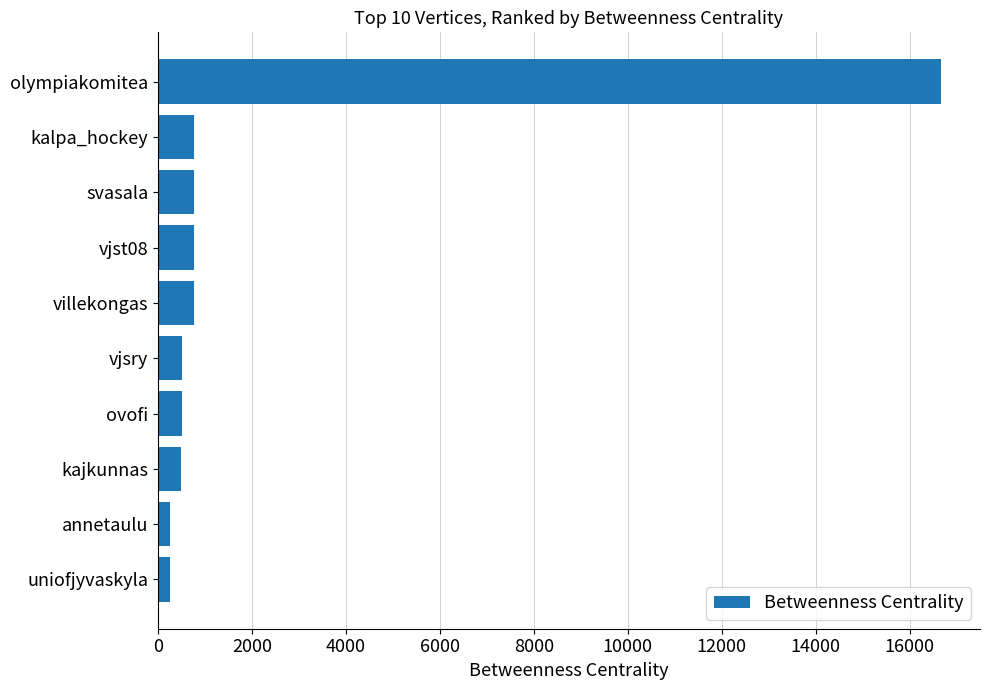

Which has a higher value, vjst08 or olympiakomitea?

olympiakomitea